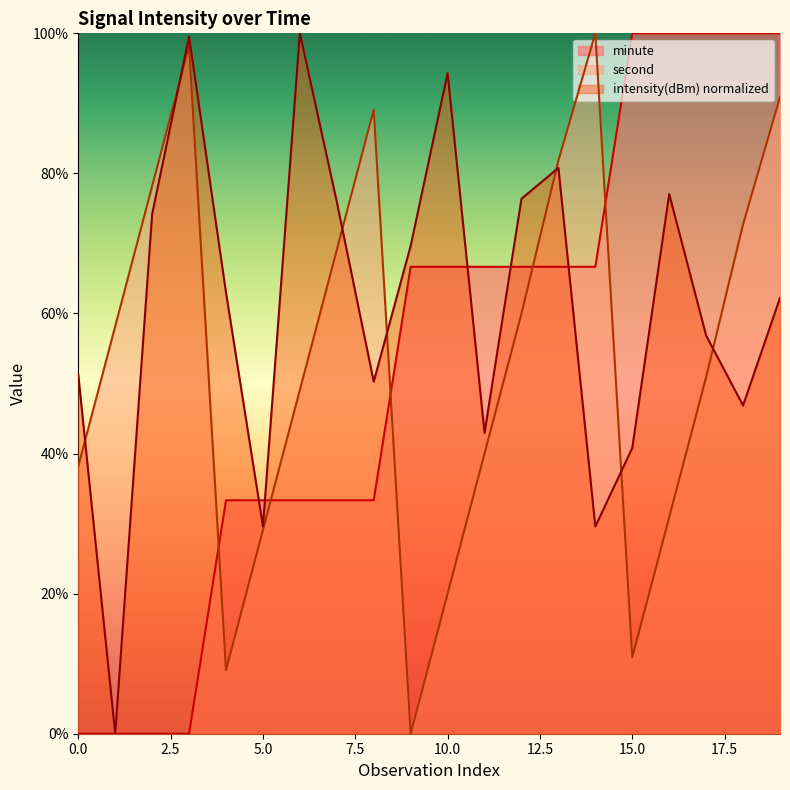

True or false: minute has a value of 0.0 at 1.

True